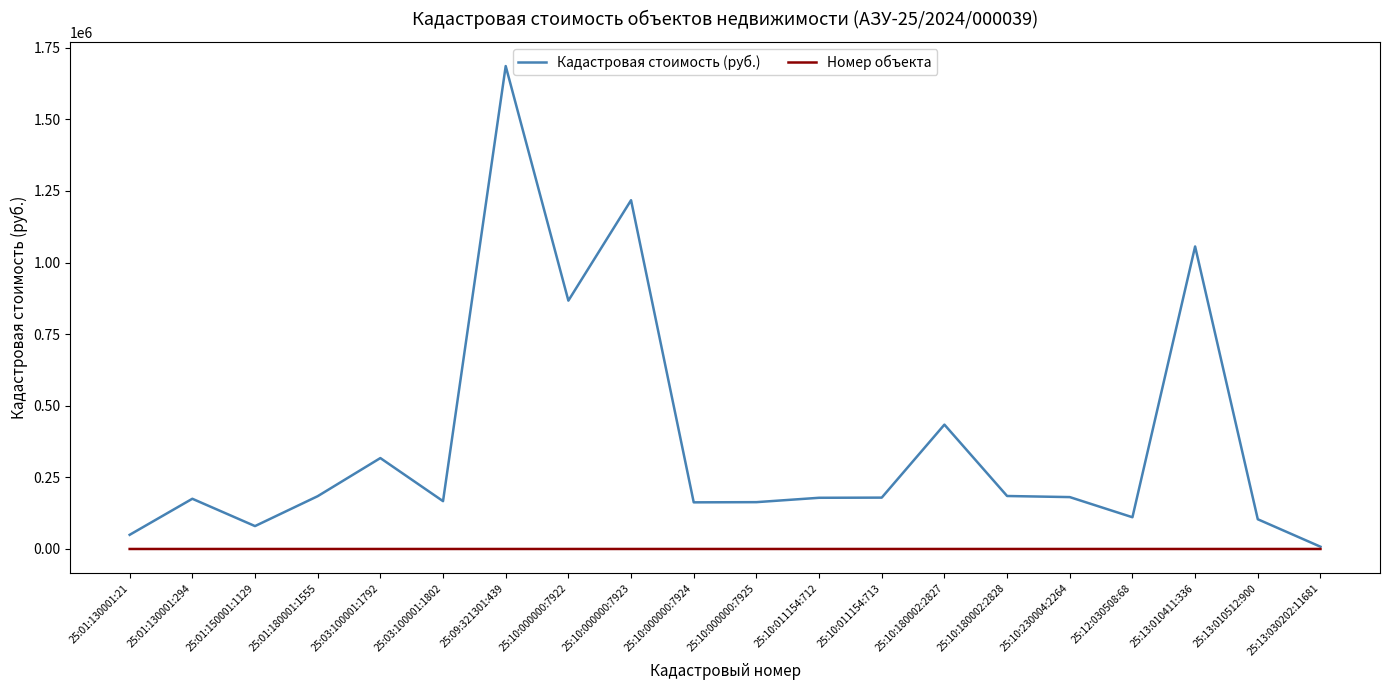

Between 25:12:030508:68 and 25:13:010411:336, which series saw the biggest shift?

Кадастровая стоимость (руб.)